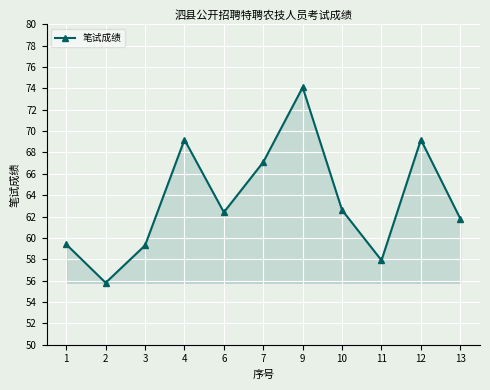

Approximately how many times larger is the value at 9 compared to 3?

1.2